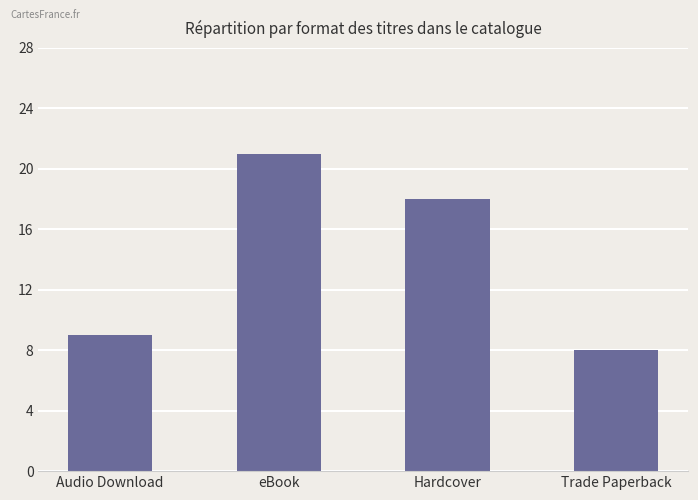

Approximately how many times larger is the value at Audio Download compared to eBook?

0.4